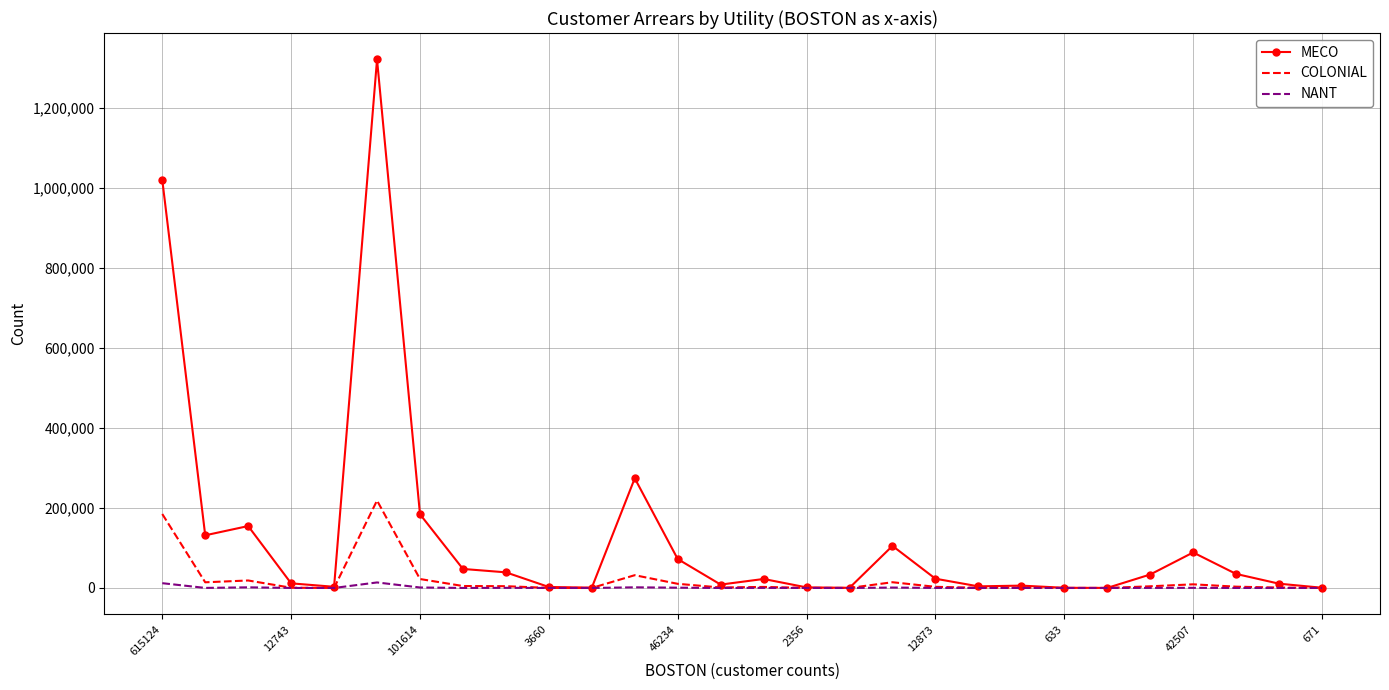

Which series has the widest spread of values?

MECO